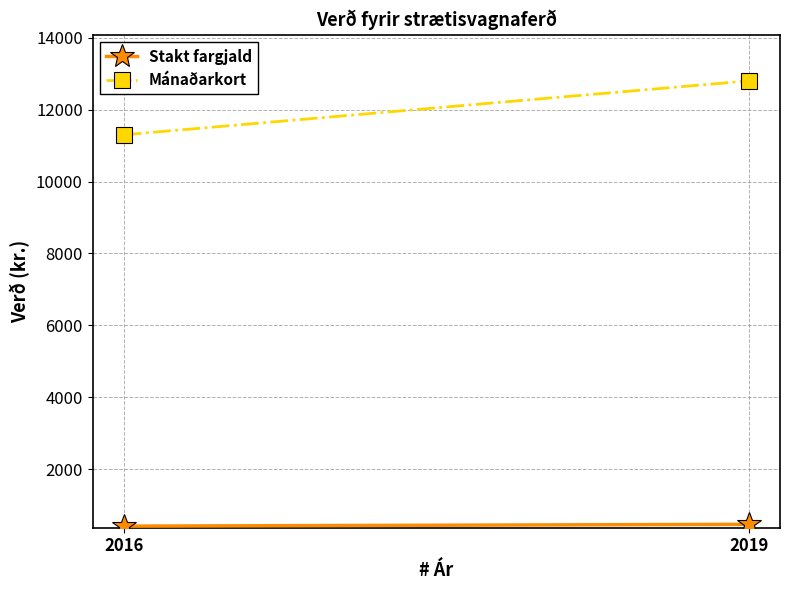

Reading left to right, extract all data points from this chart.

Stakt fargjald: 420	470
Mánaðarkort: 11300	12800